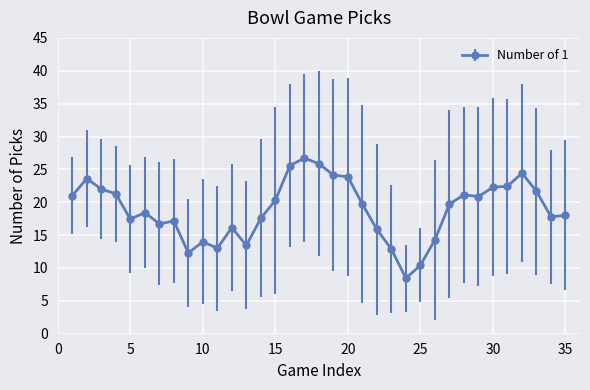

True or false: the data has more than 2 interior local peaks.

True